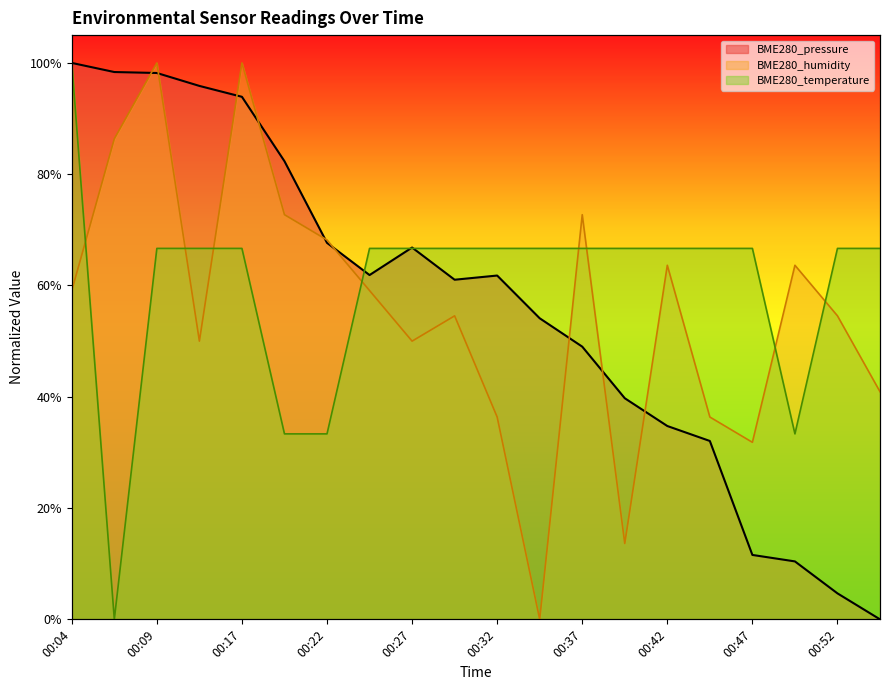

Which series ends up on top after the final intersection of BME280_pressure and BME280_humidity?

BME280_humidity